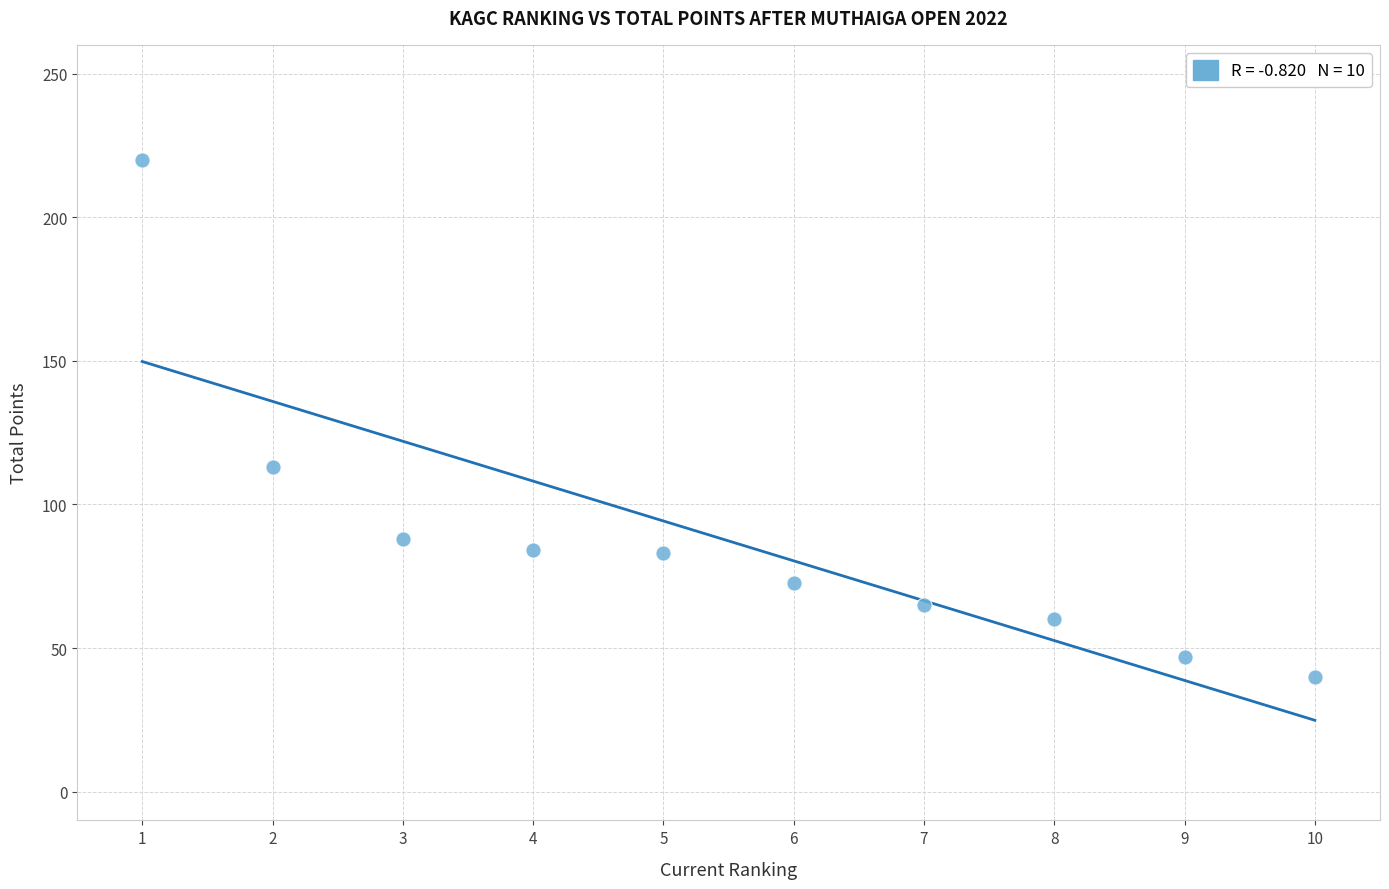

What Y value in the scatter plot is closest to 130?

113.0